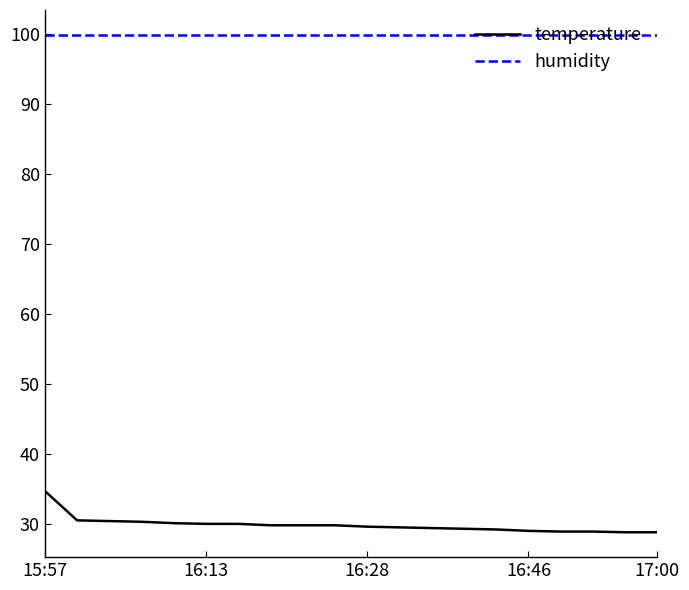

Which series has the widest spread of values?

temperature